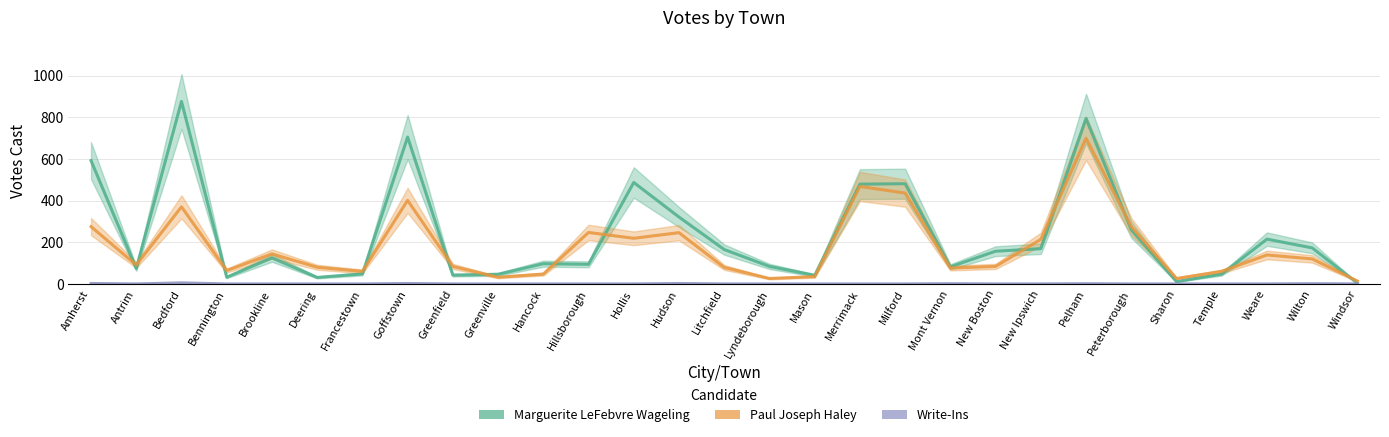

Which category has the lowest value in the Paul Joseph Haley series?

Windsor